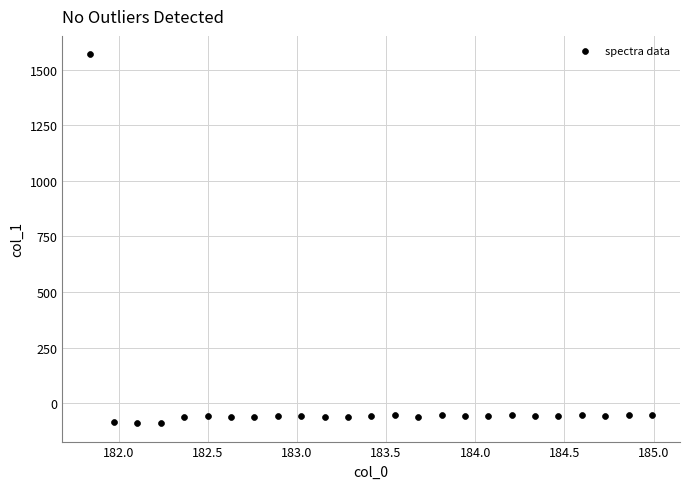

What is the range of X values (max minus min)?

3.1